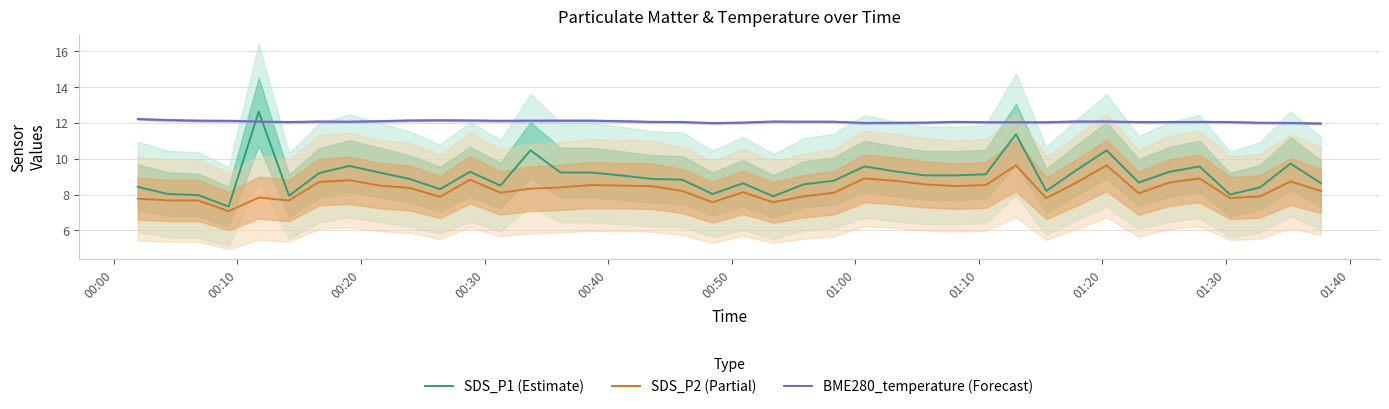

True or false: SDS_P1 (Estimate) and BME280_temperature (Forecast) cross at least once.

True